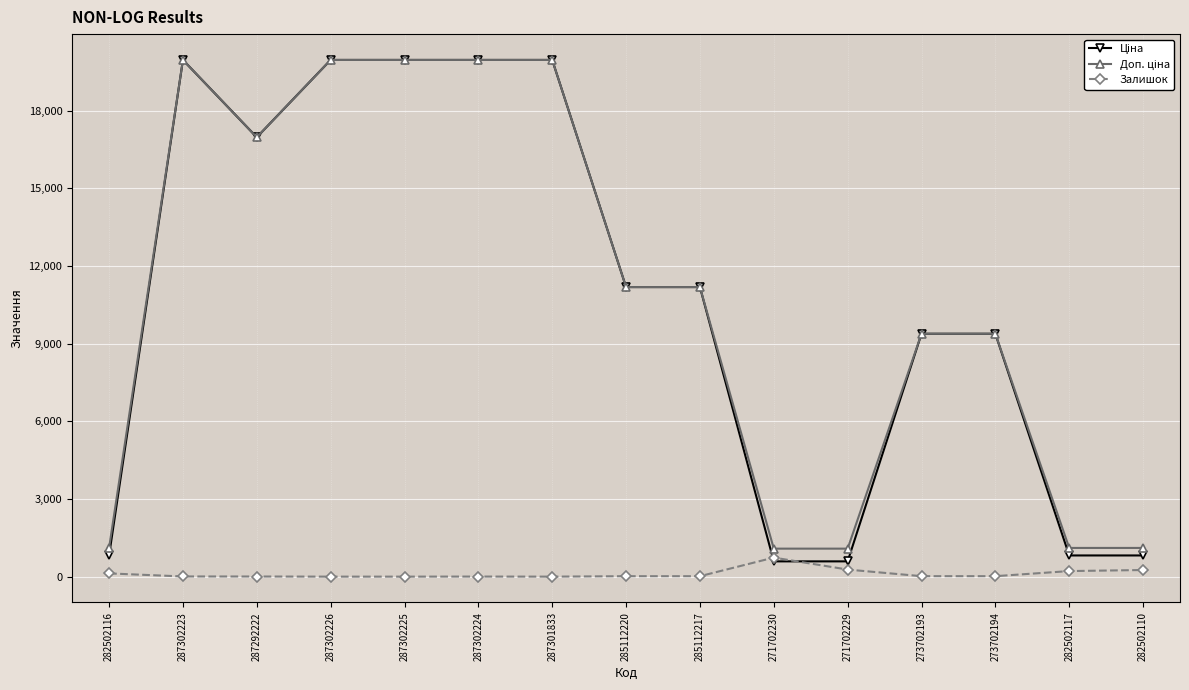

True or false: Залишок has more than 0 points higher than both neighbors.

True